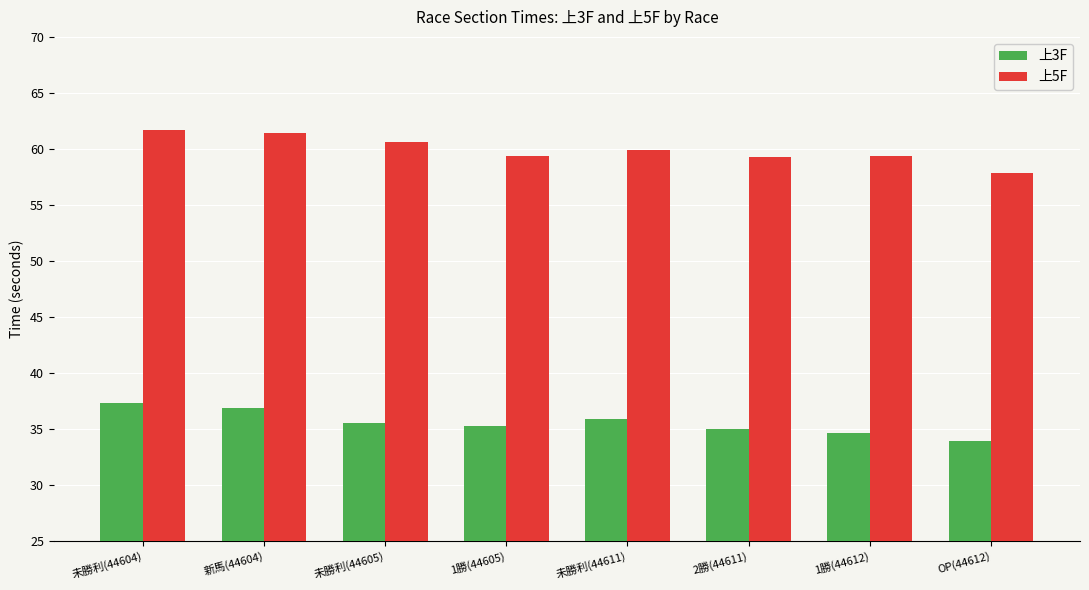

What is the difference between the highest and lowest values at 未勝利(44605)?

25.1